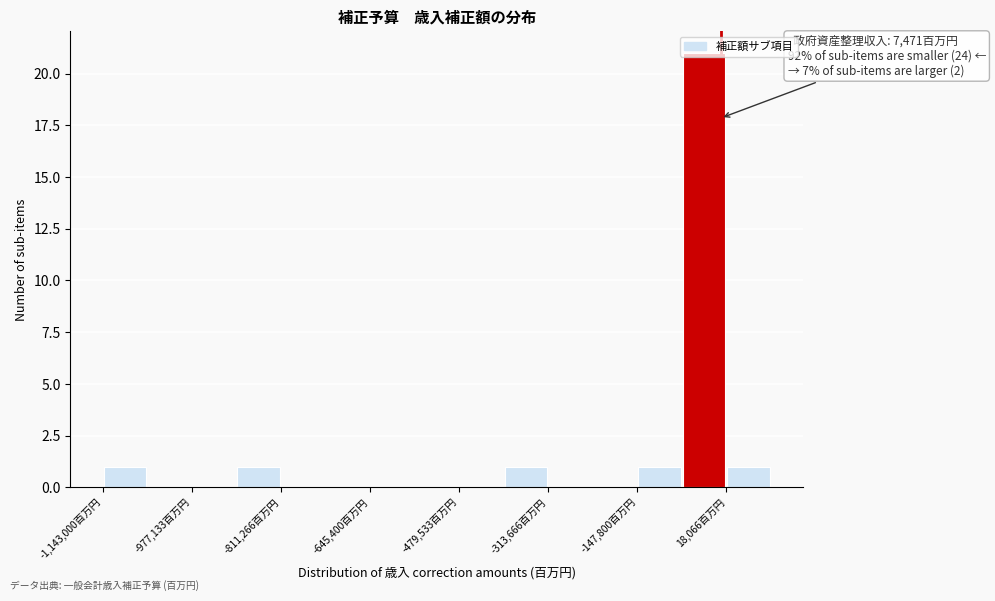

Over which range of the x-axis is the bar tallest?

-60000 to 20000